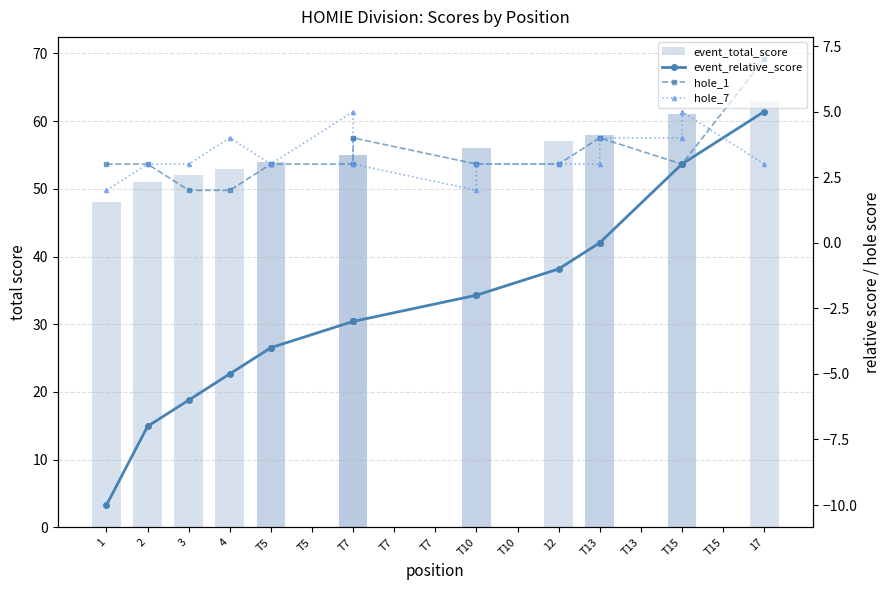

Rank the series by their maximum value, from lowest to highest.

event_relative_score, hole_7, hole_1, event_total_score